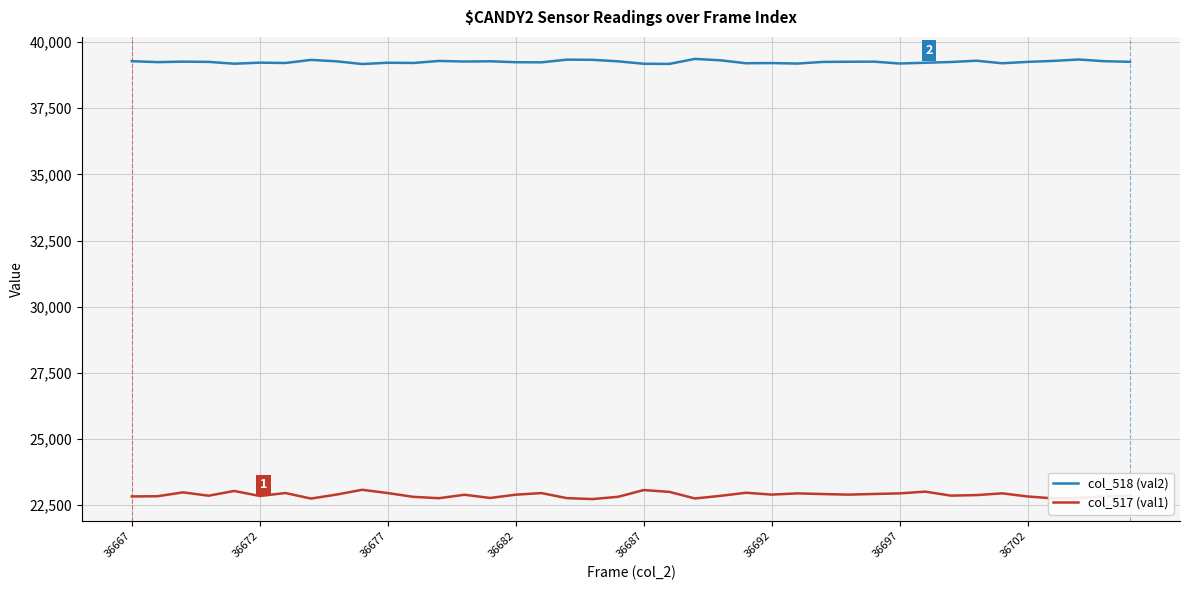

How many lines are shown in the chart?

2